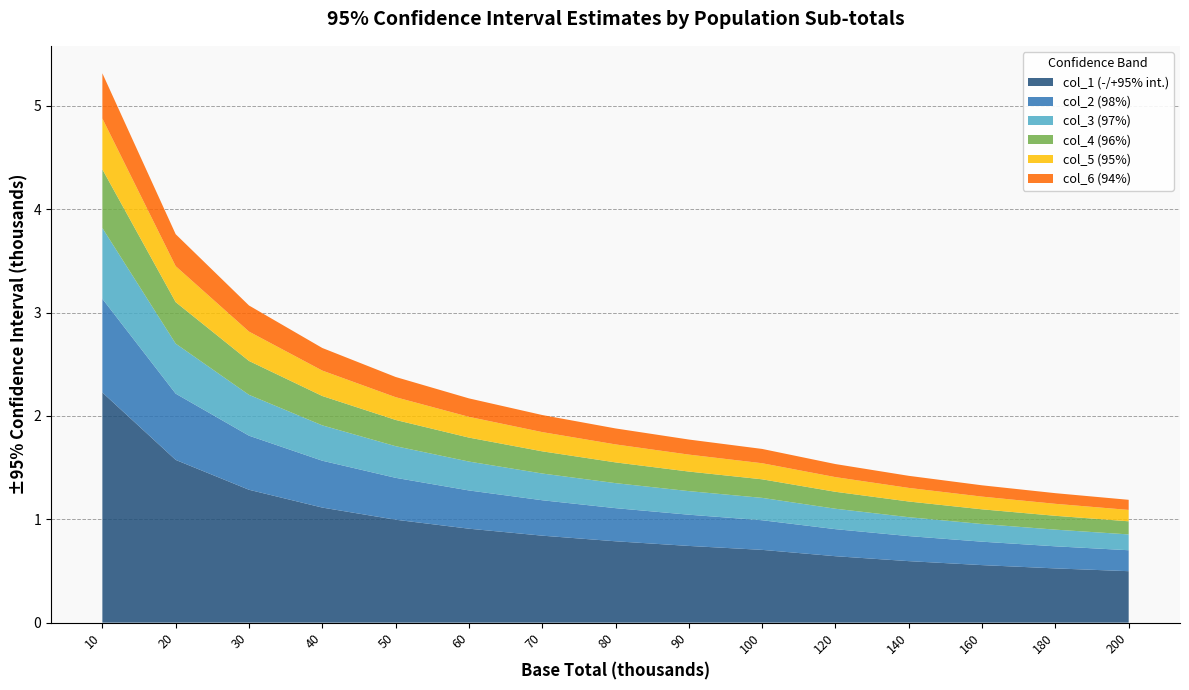

Reading right to left, what are all the values shown in this chart?

col_1 (-/+95% int.): 200=0.5	180=0.5	160=0.6	140=0.6	120=0.6	100=0.7	90=0.7	80=0.8	70=0.8	60=0.9	50=1.0	40=1.1	30=1.3	20=1.6	10=2.2
col_2 (98%): 200=0.7	180=0.7	160=0.8	140=0.8	120=0.9	100=1.0	90=1.0	80=1.1	70=1.2	60=1.3	50=1.4	40=1.6	30=1.8	20=2.2	10=3.1
col_3 (97%): 200=0.9	180=0.9	160=1.0	140=1.0	120=1.1	100=1.2	90=1.3	80=1.3	70=1.4	60=1.6	50=1.7	40=1.9	30=2.2	20=2.7	10=3.8
col_4 (96%): 200=1.0	180=1.0	160=1.1	140=1.2	120=1.3	100=1.4	90=1.5	80=1.6	70=1.7	60=1.8	50=2.0	40=2.2	30=2.5	20=3.1	10=4.4
col_5 (95%): 200=1.1	180=1.1	160=1.2	140=1.3	120=1.4	100=1.5	90=1.6	80=1.7	70=1.8	60=2.0	50=2.2	40=2.4	30=2.8	20=3.4	10=4.9
col_6 (94%): 200=1.2	180=1.3	160=1.3	140=1.4	120=1.5	100=1.7	90=1.8	80=1.9	70=2.0	60=2.2	50=2.4	40=2.7	30=3.1	20=3.8	10=5.3